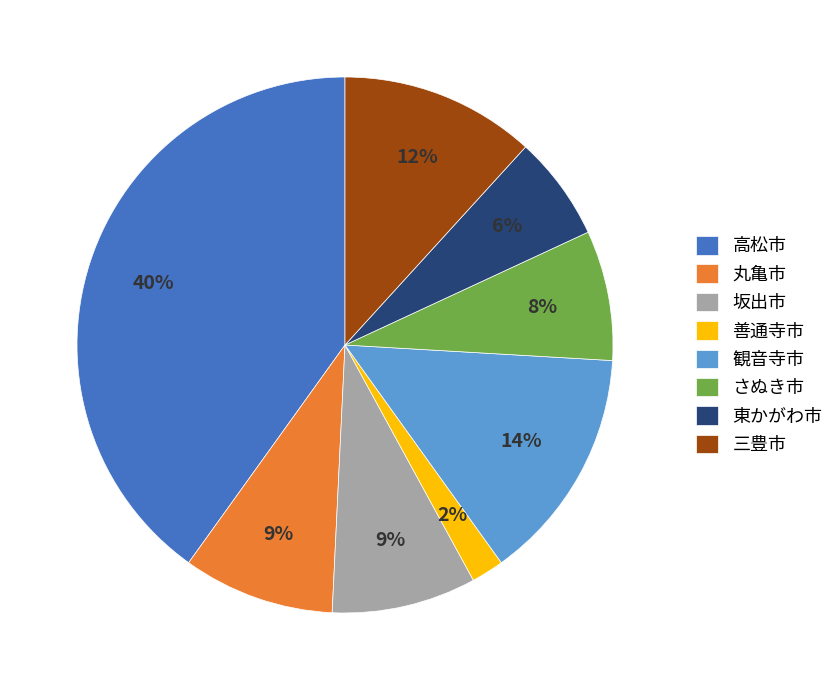

Which has a higher value, 三豊市 or 坂出市?

三豊市